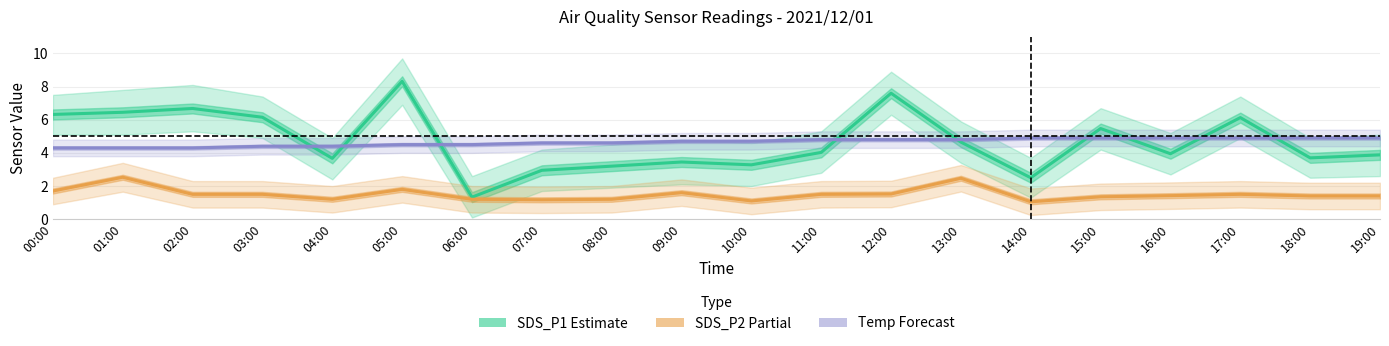

True or false: SDS_P2 (Partial) has more than 1 points higher than both neighbors.

True